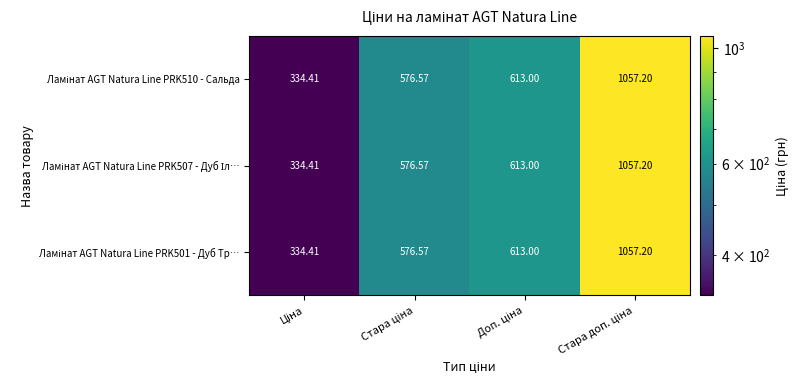

At how many categories does at least one series exceed 920?

1